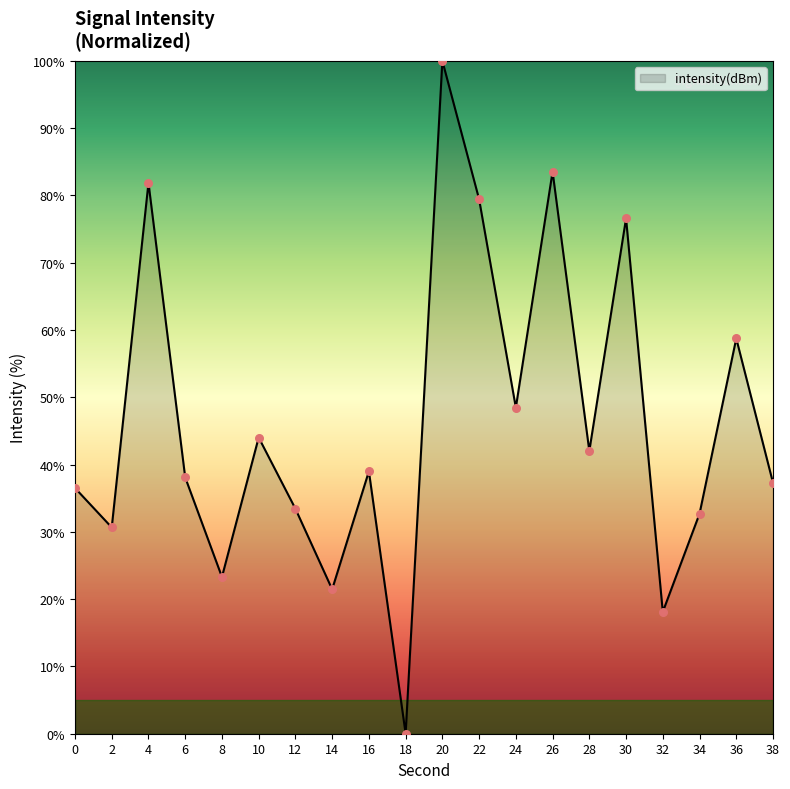

Between 30 and 10, which is larger?

30